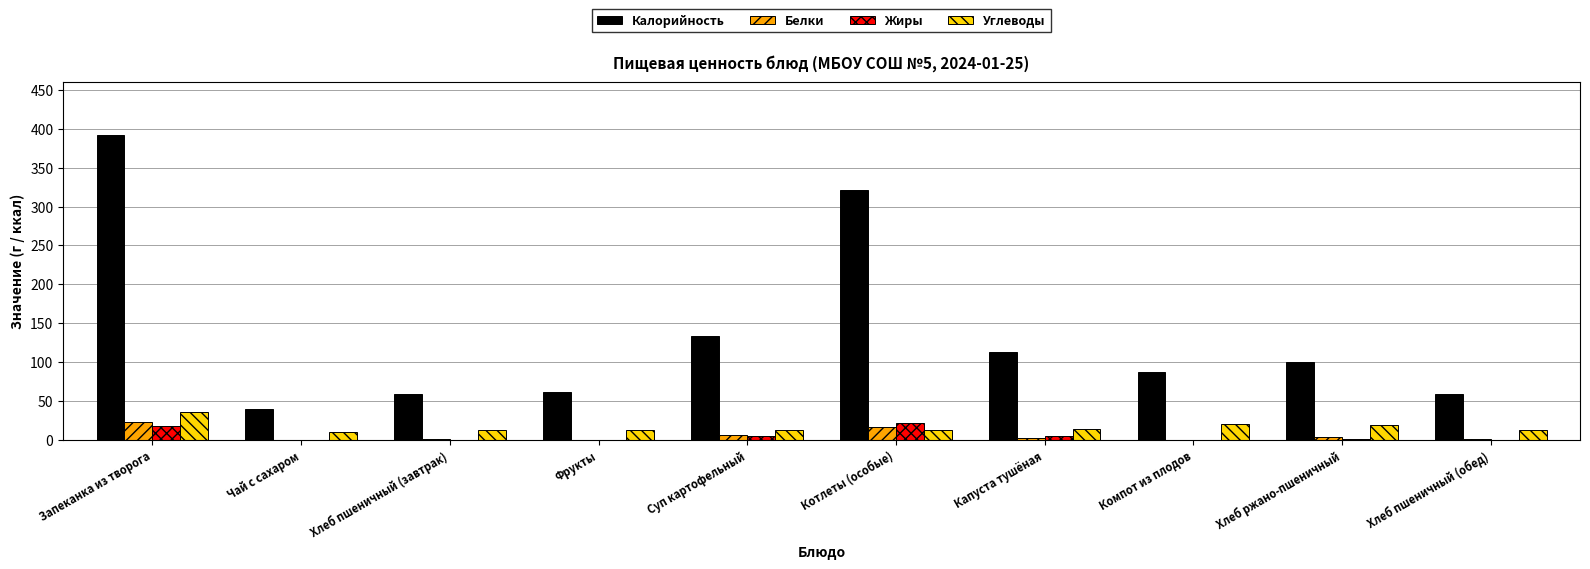

Which category has the highest value across all series?

Запеканка из творога